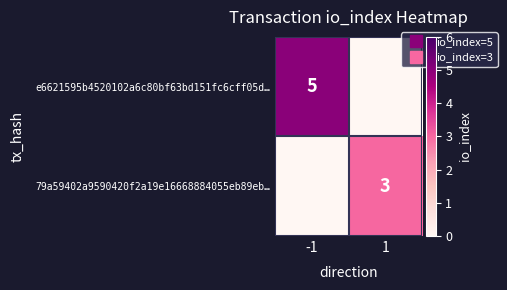

Rank the categories by e6621595b4520102a6c80bf63bd151fc6cff05d… value from lowest to highest.

1, -1